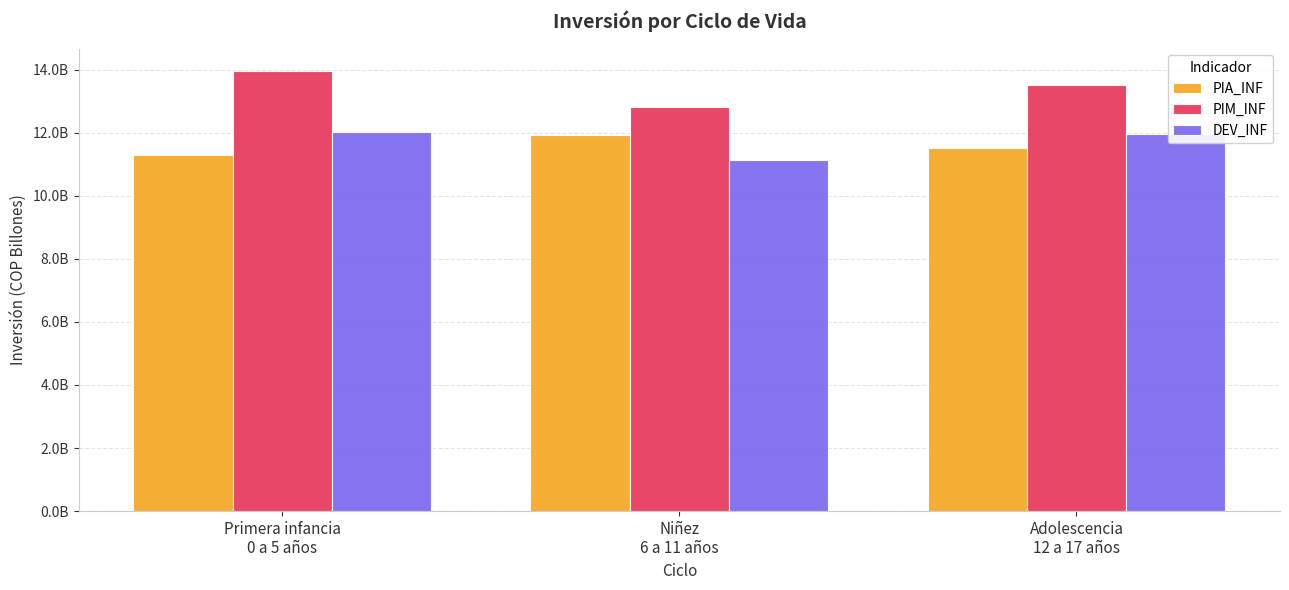

What is the lowest value of the PIA_INF series?

11306457459.1